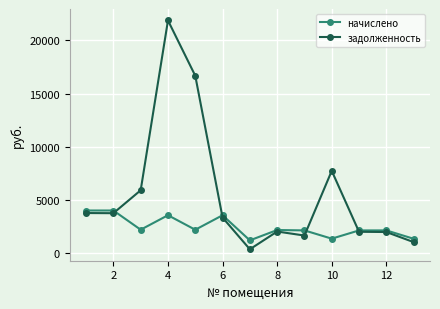

What is the difference between the second highest and second lowest values in the начислено series?

2654.2